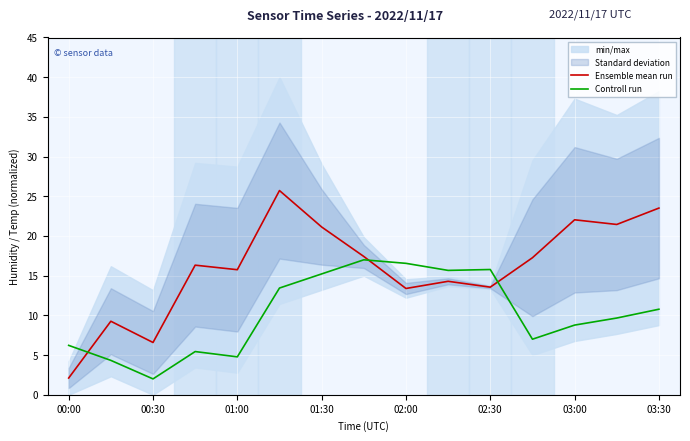

What is the difference between the Controll run values at 11 and 9?

8.7